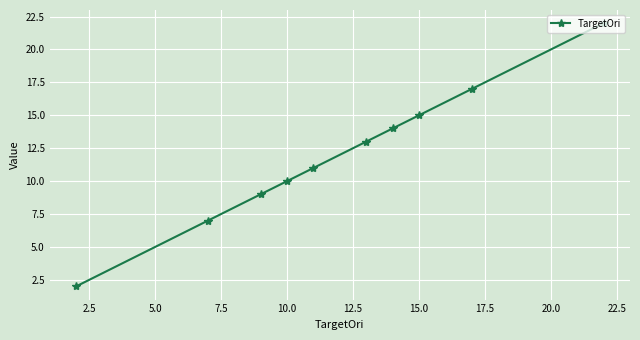

What is the maximum value shown in the chart?

22